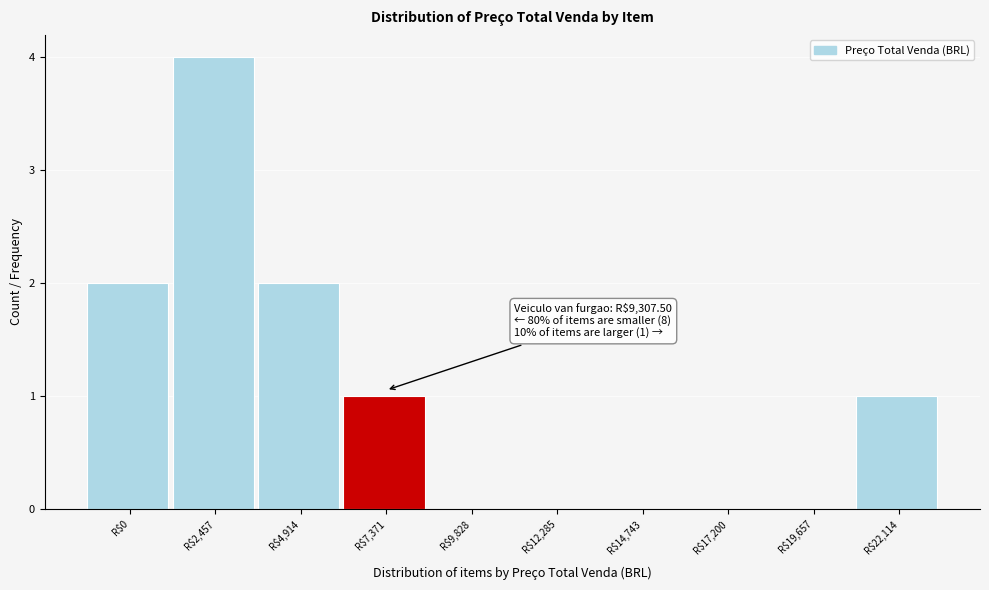

What is the sum of all values?

10